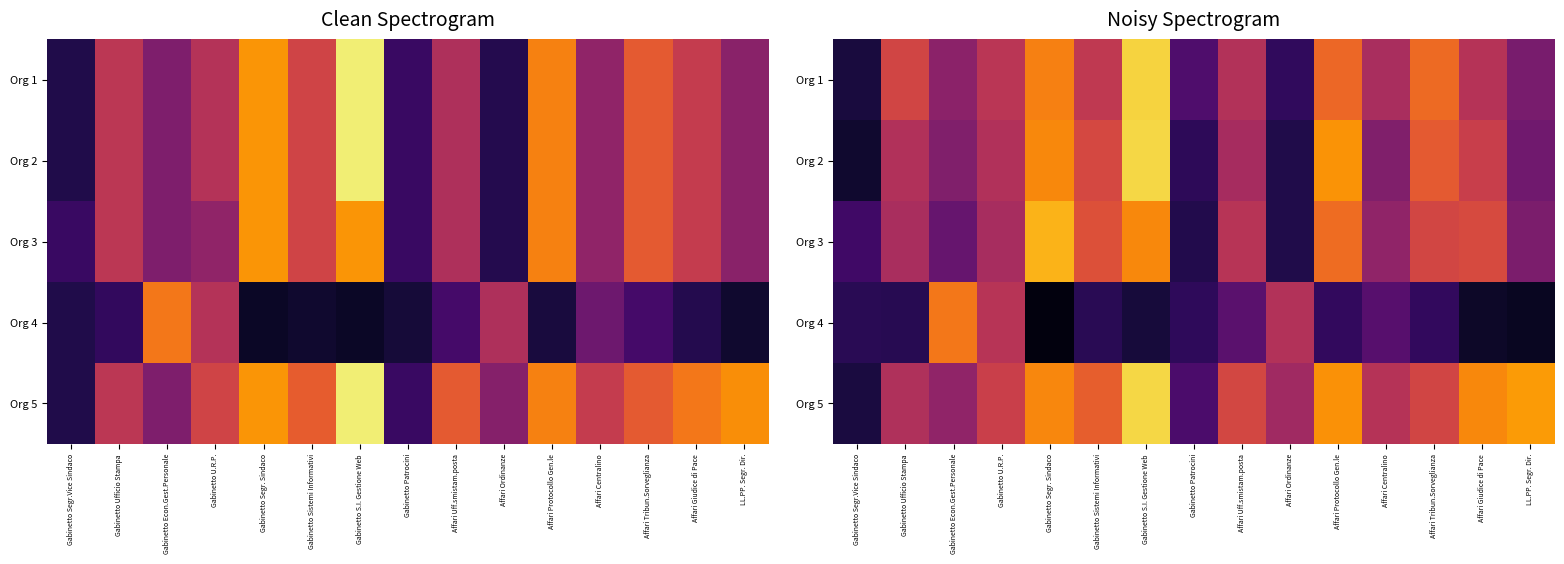

How many values in the Org 2 series exceed 56?

8